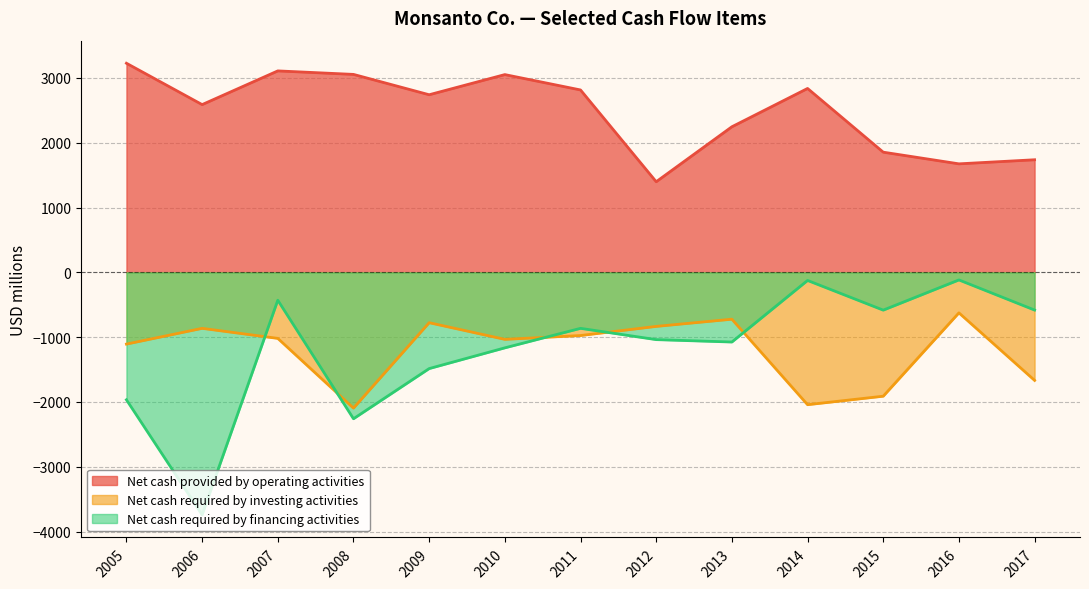

True or false: Net cash required by financing activities has more than 2 points higher than both neighbors.

True